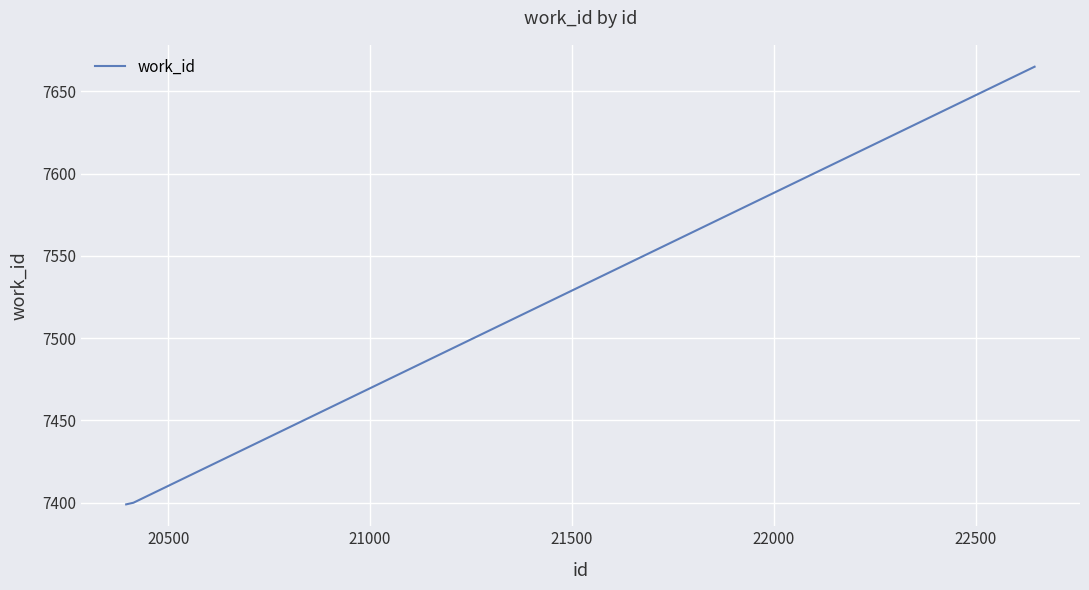

What is the sum of all values?

22464